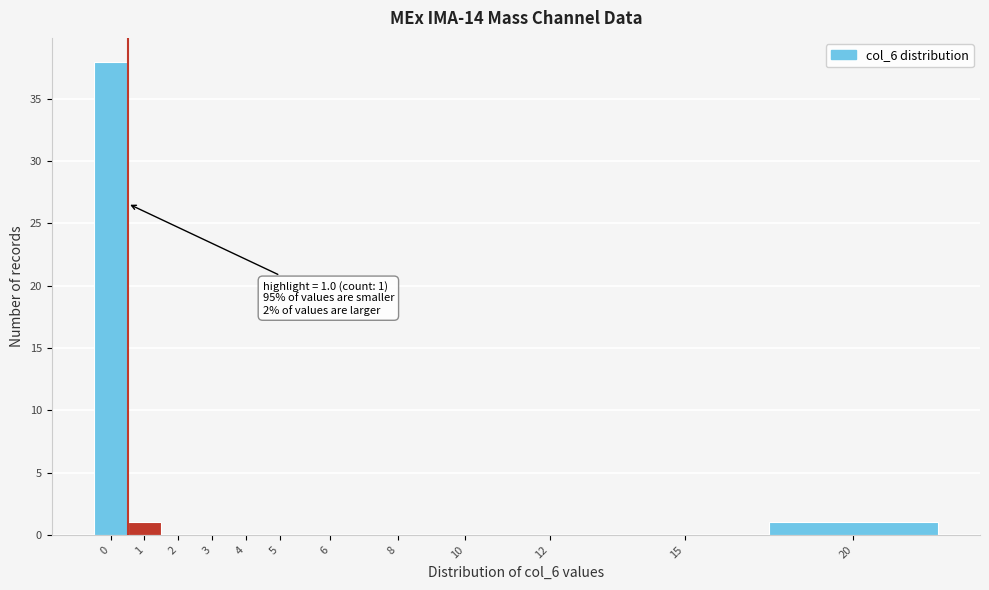

Reading left to right, list all the values displayed in this chart.

0=38	1=1	2=0	3=0	4=0	5=0	6=0	8=0	10=0	12=0	15=0	20=1